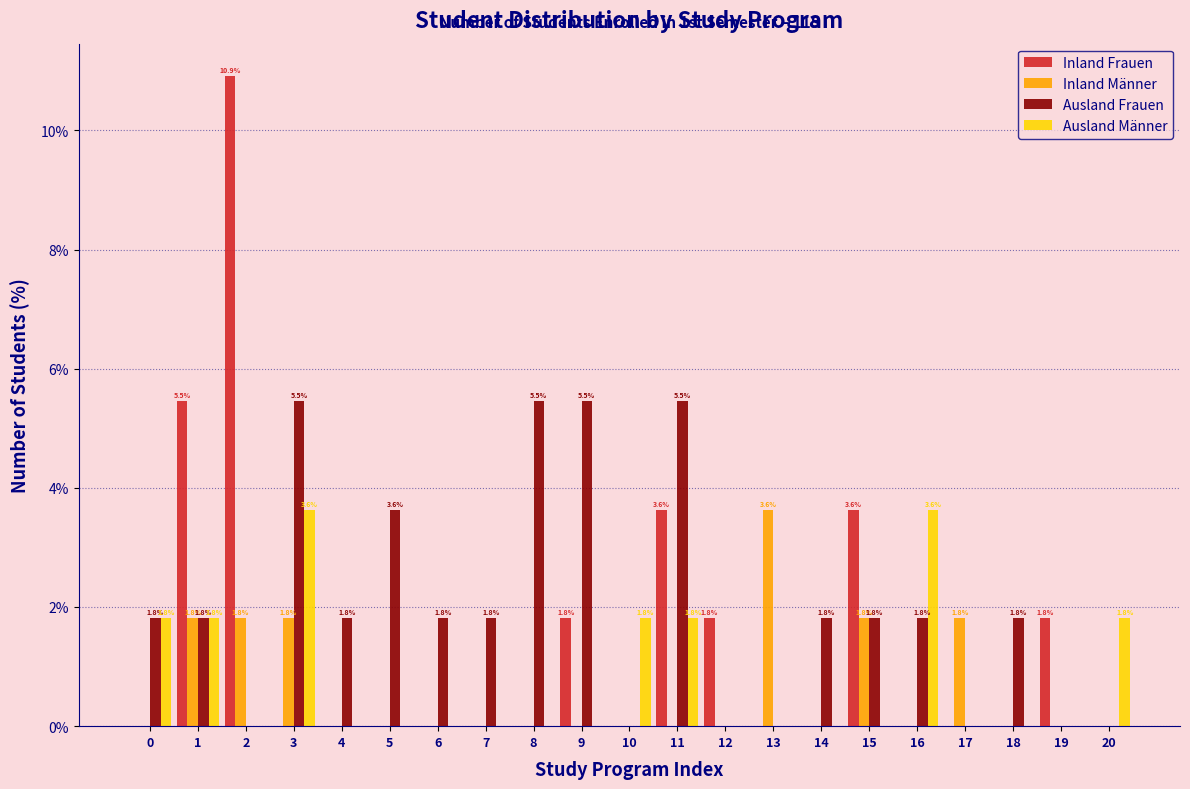

The Ausland Männer series shows 1.2 at 5. True or false?

False